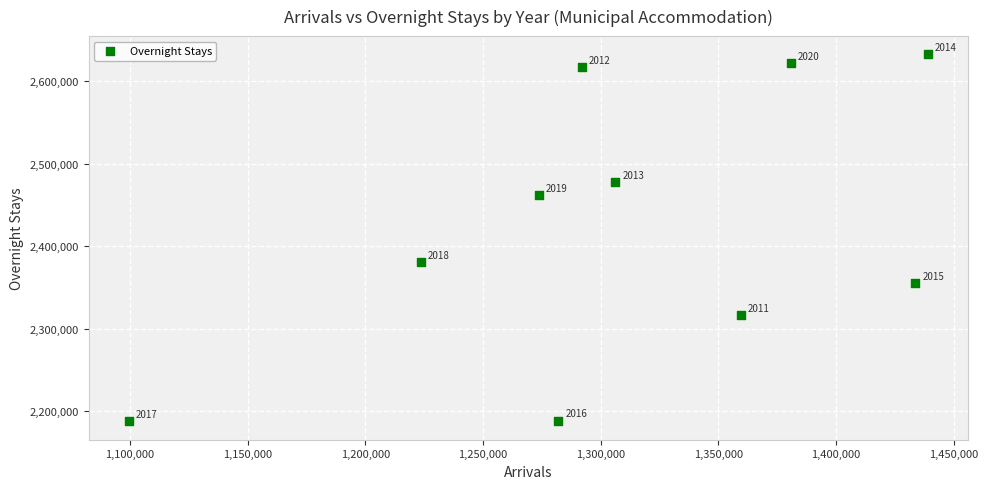

What Y value in the scatter plot is closest to 2410246?

2381300